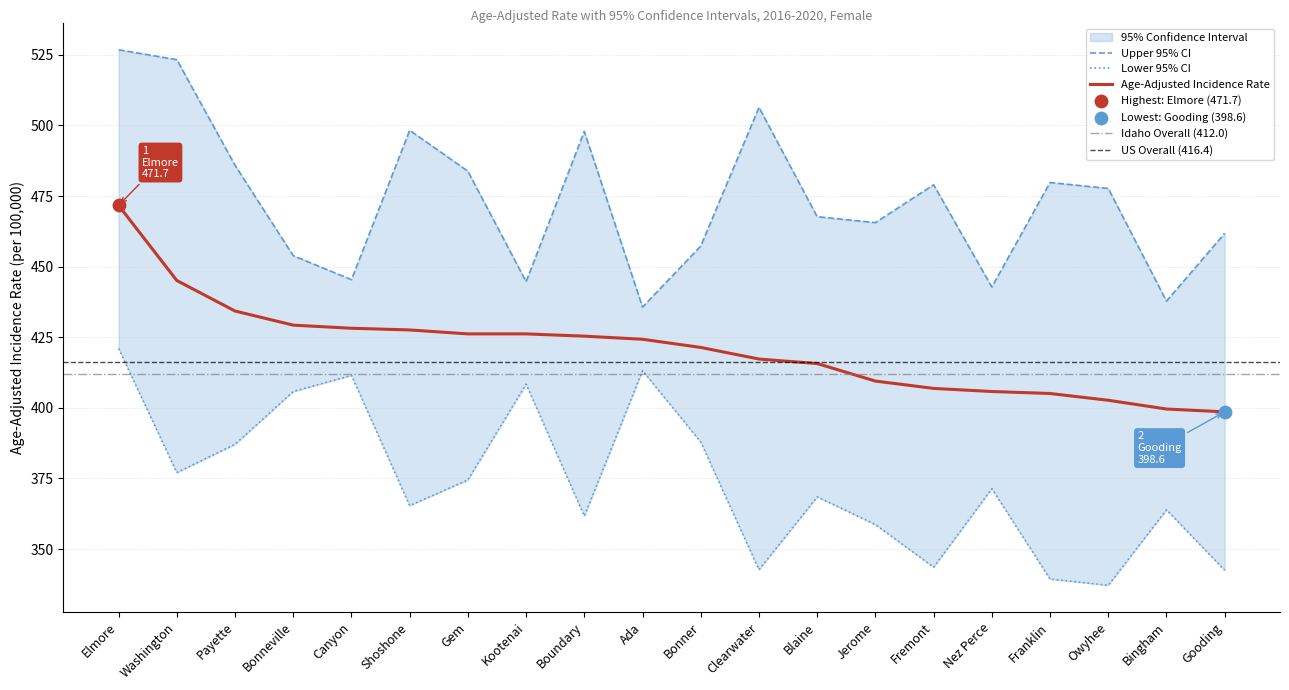

True or false: Age-Adjusted Incidence Rate has a value of 445.1 at Washington.

True